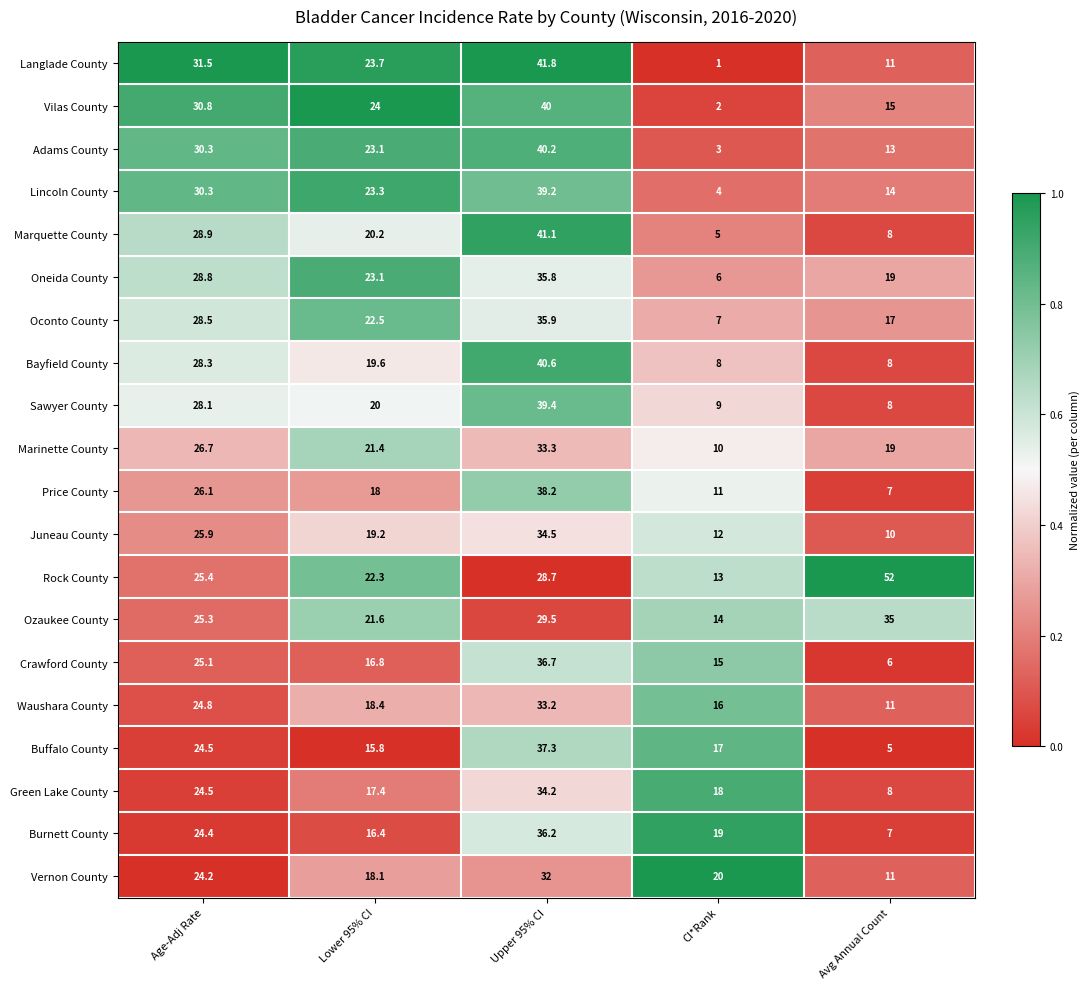

Which series has the widest spread of values?

Langlade County